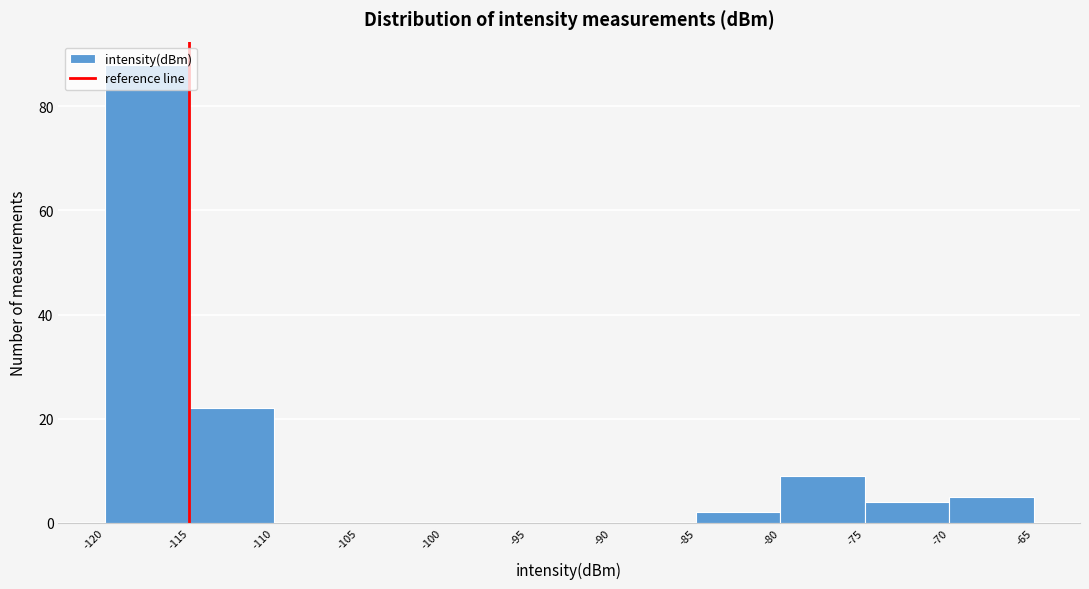

Over which range of the x-axis is the bar tallest?

-120 to -115